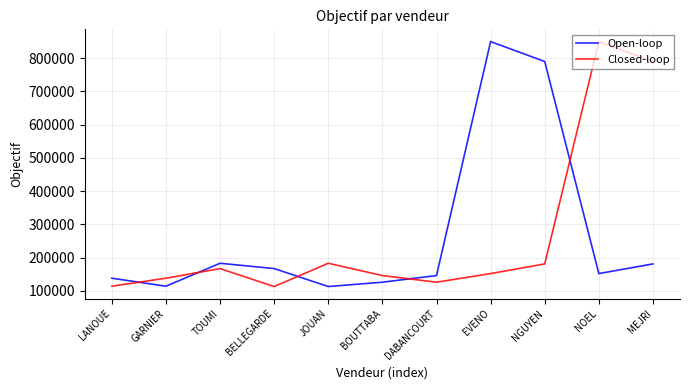

What is the spread (max minus min) of values at JOUAN?

70000